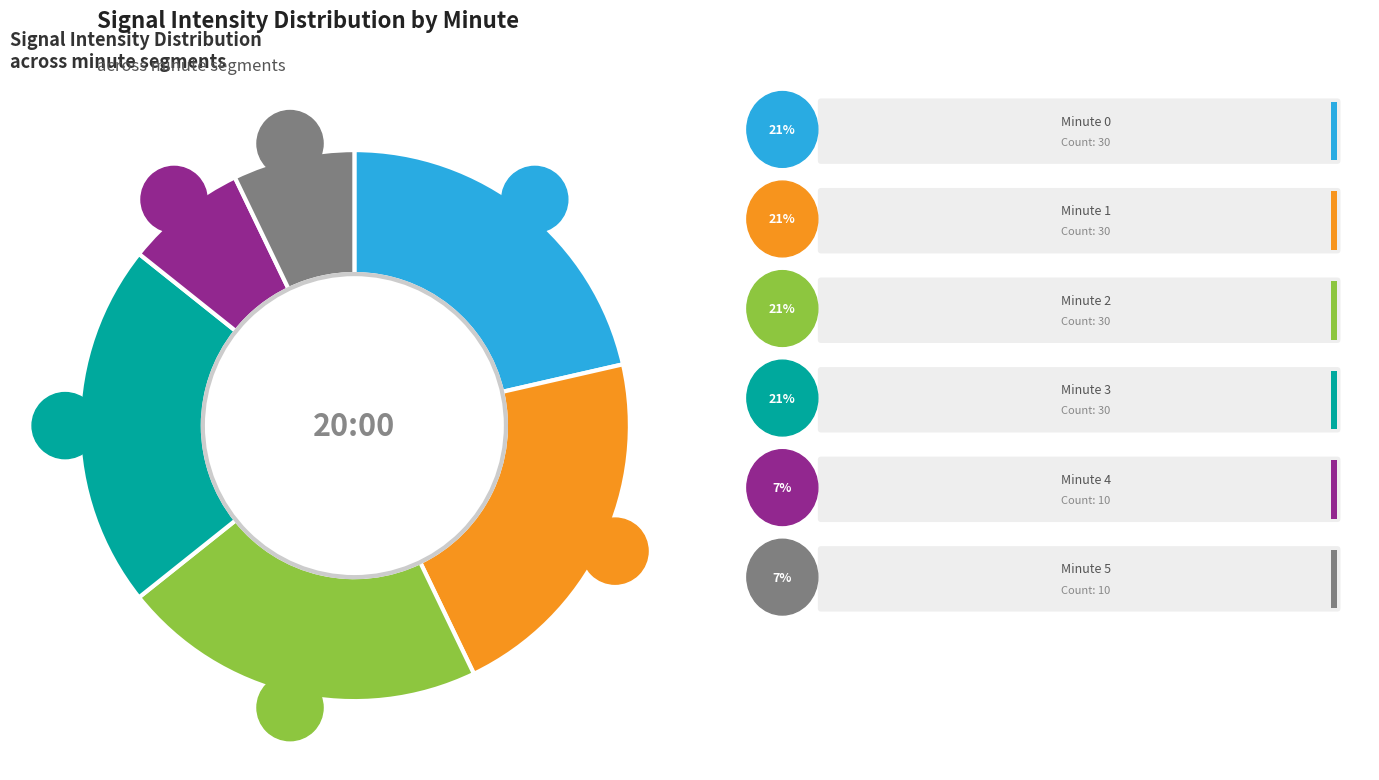

To the nearest percent, what is the combined percentage of Minute 3 and Minute 0?

43%